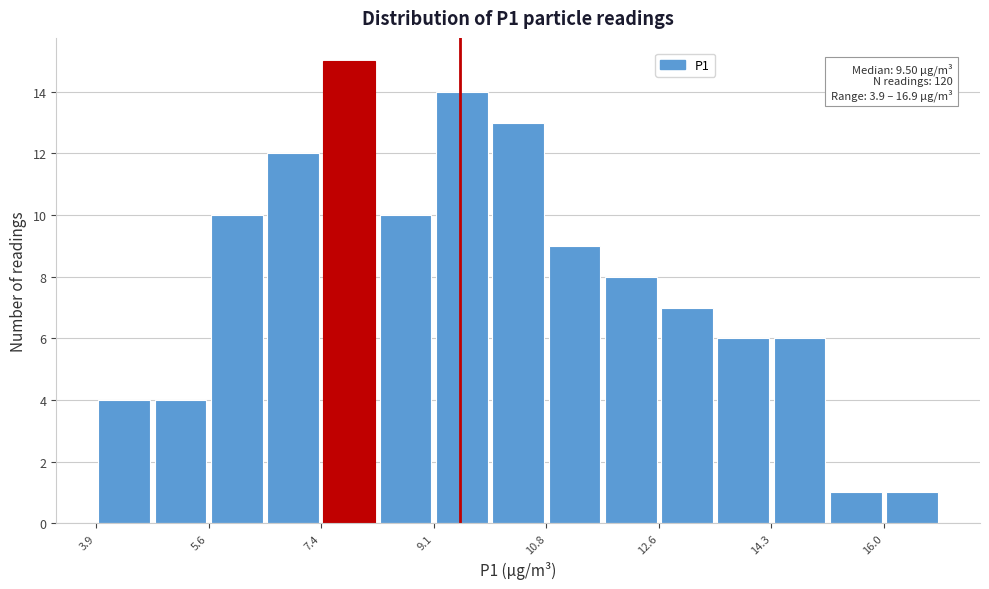

Which range on the x-axis has the tallest bar?

7.4 to 8.2